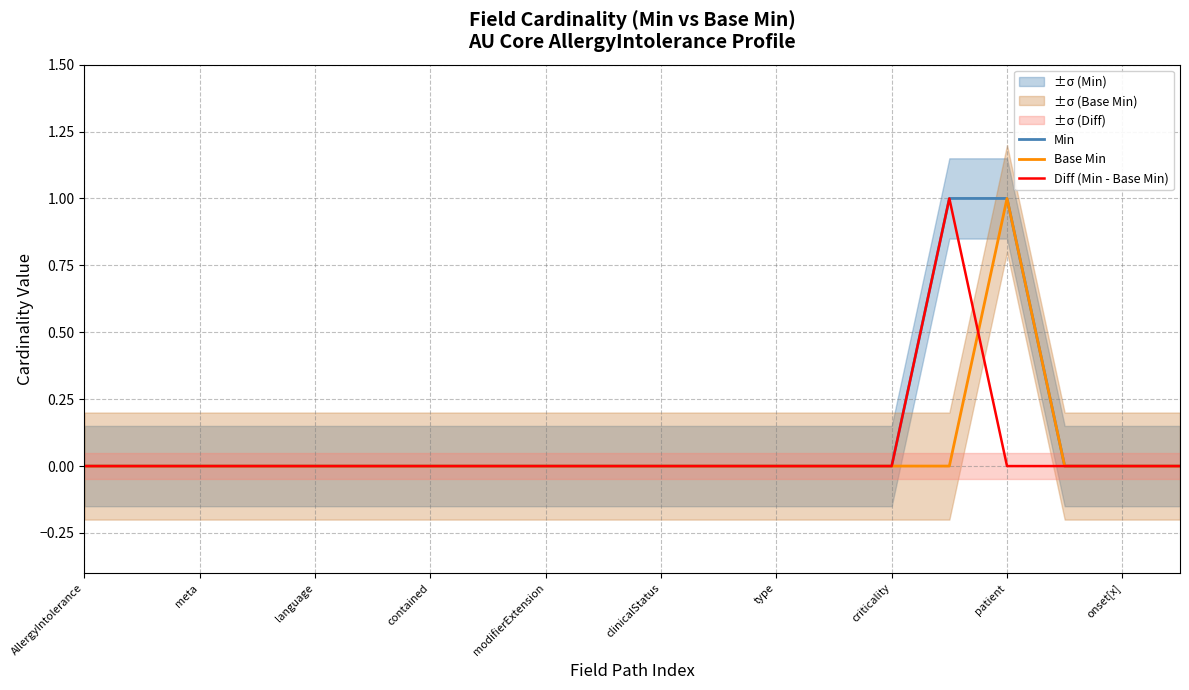

Which label corresponds to the smallest value in the chart?

AllergyIntolerance